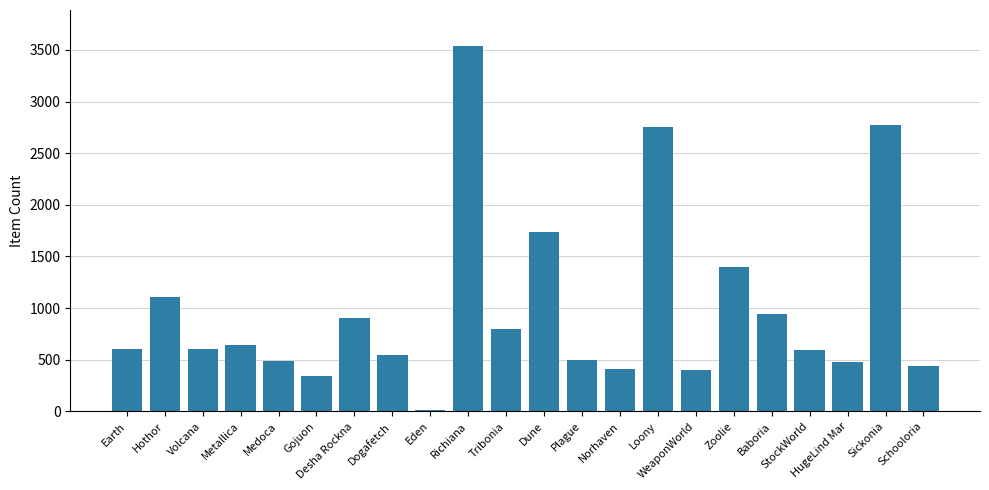

What is the sum of the values at Volcana and Earth?

1204